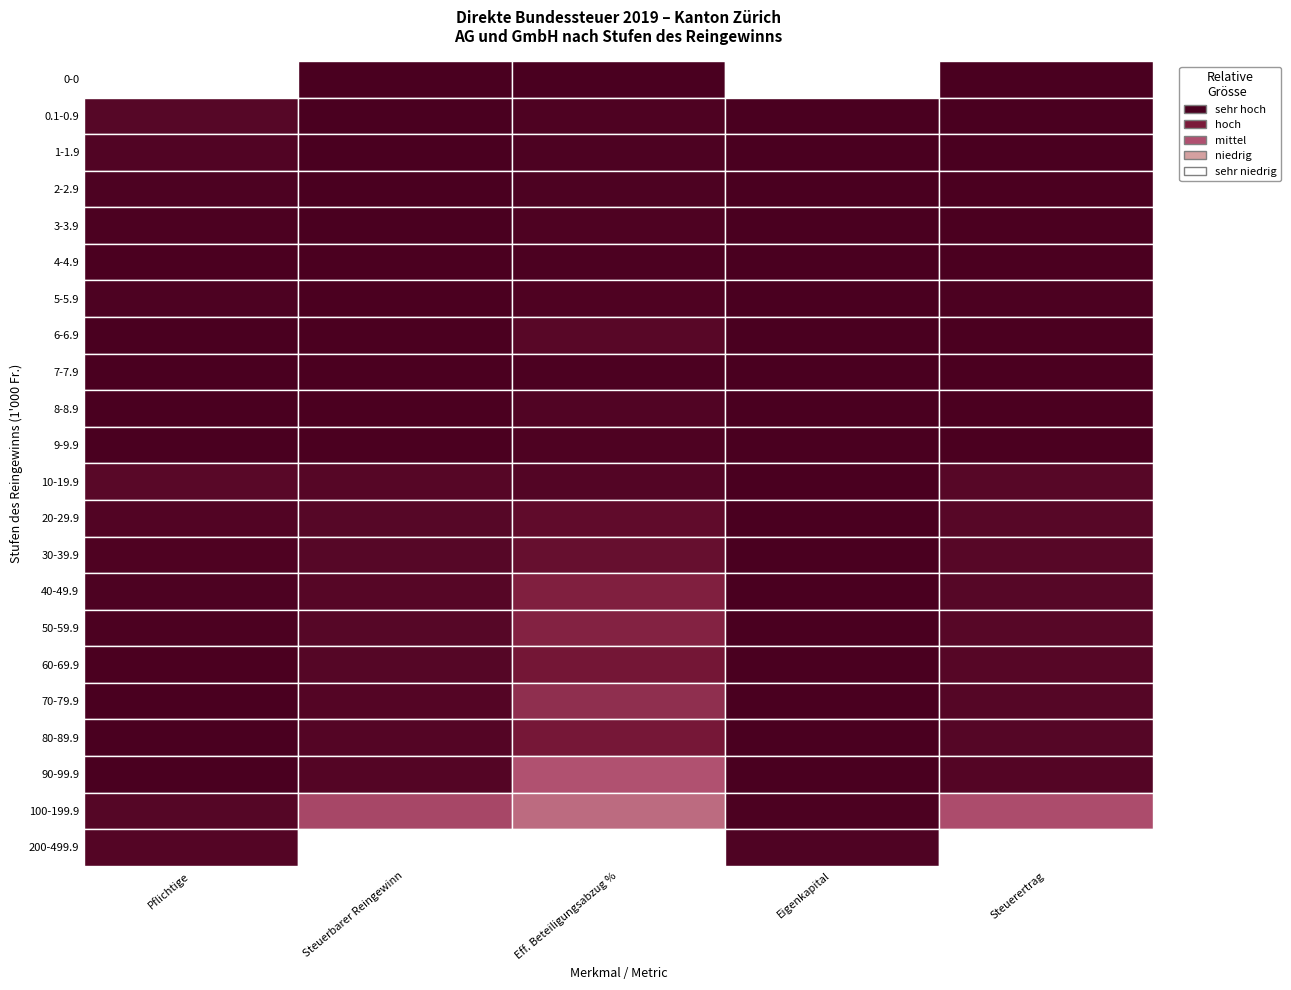

What is the sum of all Steuerertrag values?

132776927.0